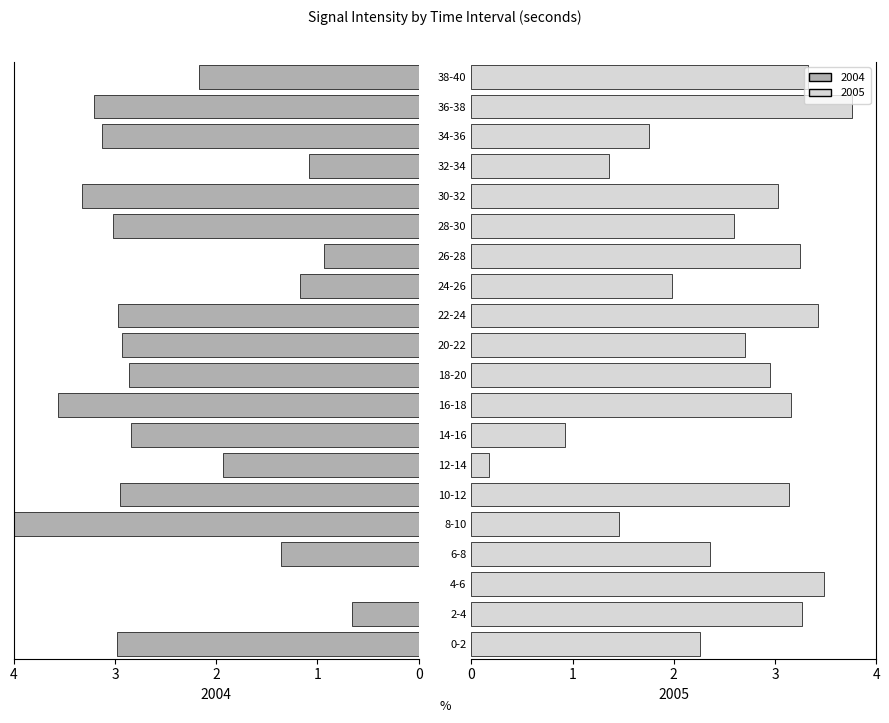

Where does the 2005 series first go above 2?

0-2